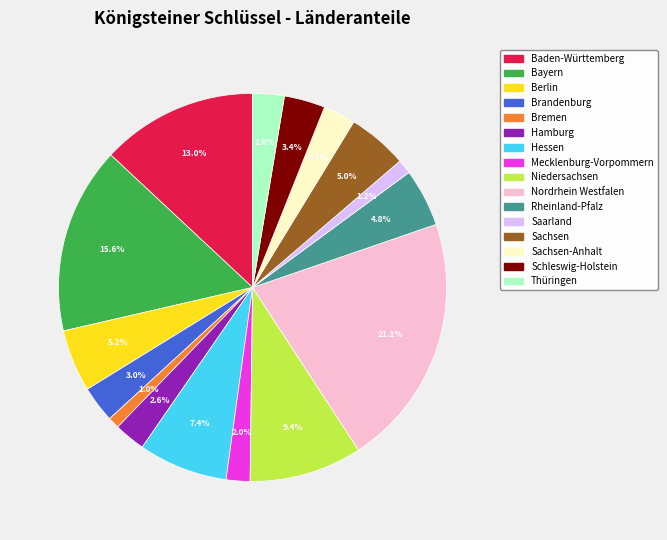

How many segments does this pie chart have?

16